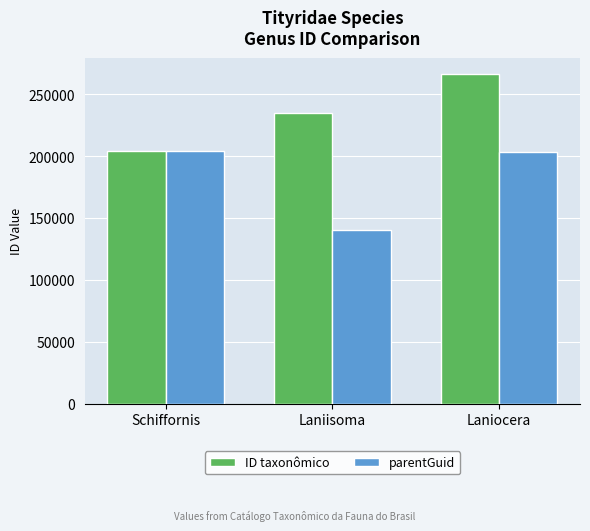

The parentGuid series shows 322597 at Laniocera. True or false?

False